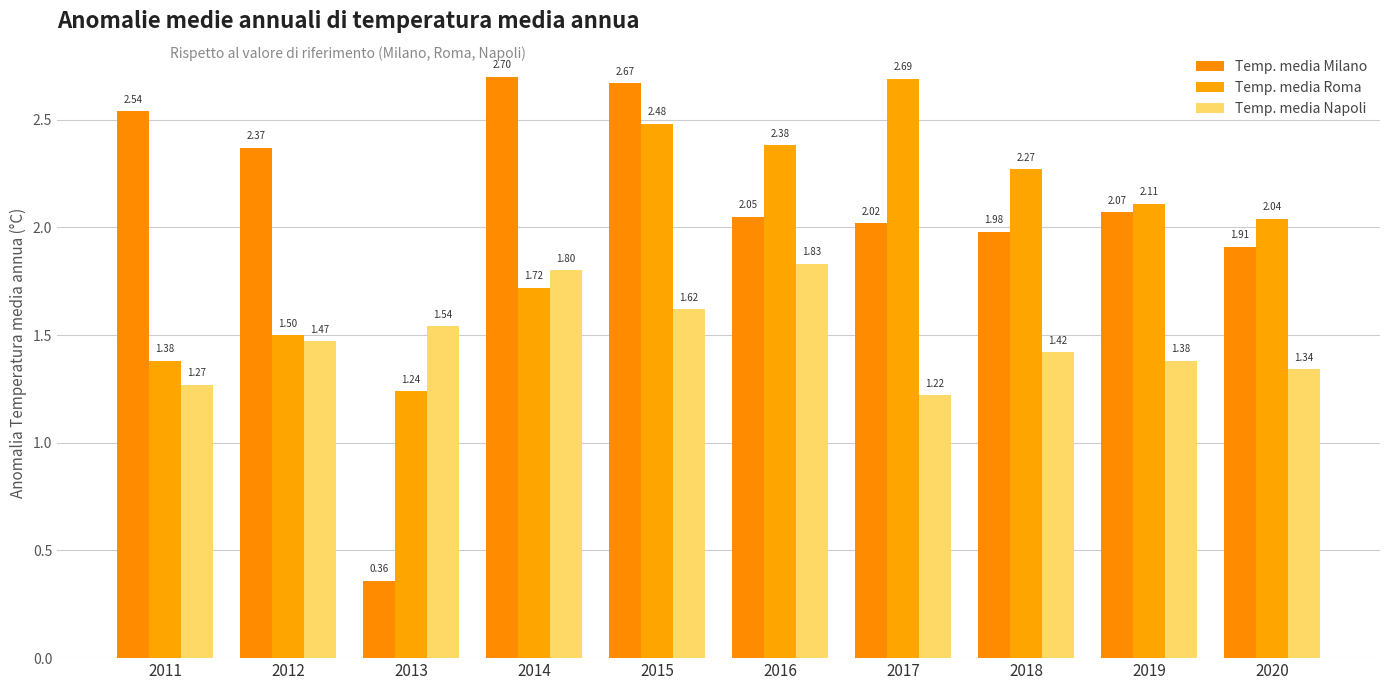

List the labels in order of Temp. media Milano value, smallest first.

2013, 2020, 2018, 2017, 2016, 2019, 2012, 2011, 2015, 2014